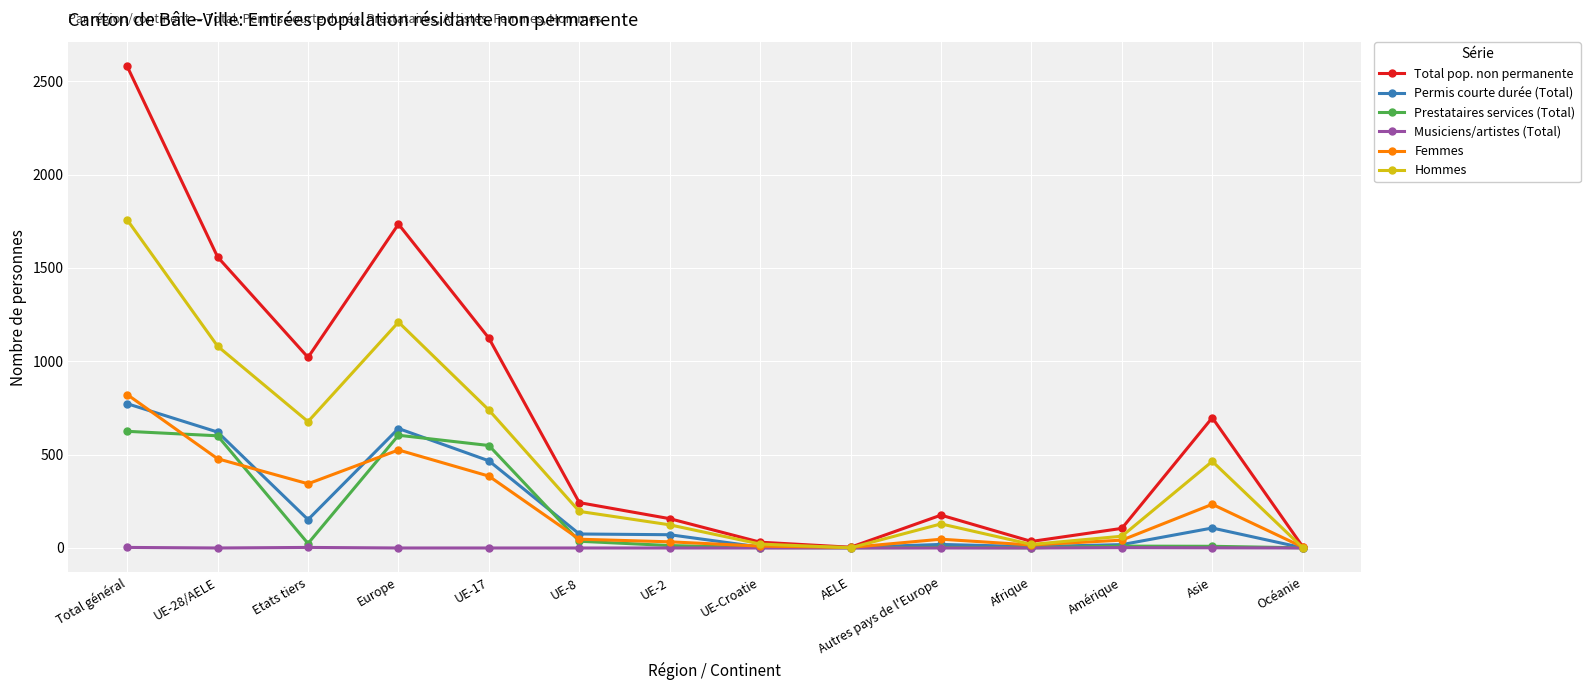

Is it true that Hommes equals 1701 at Europe?

False